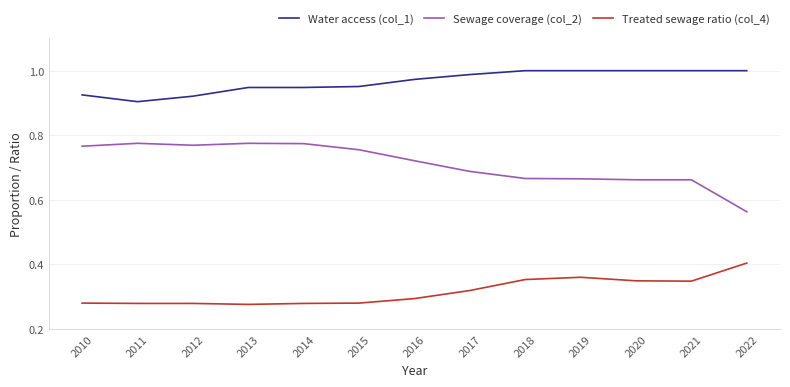

The Water access (col_1) series shows 1.6 at 2019. True or false?

False